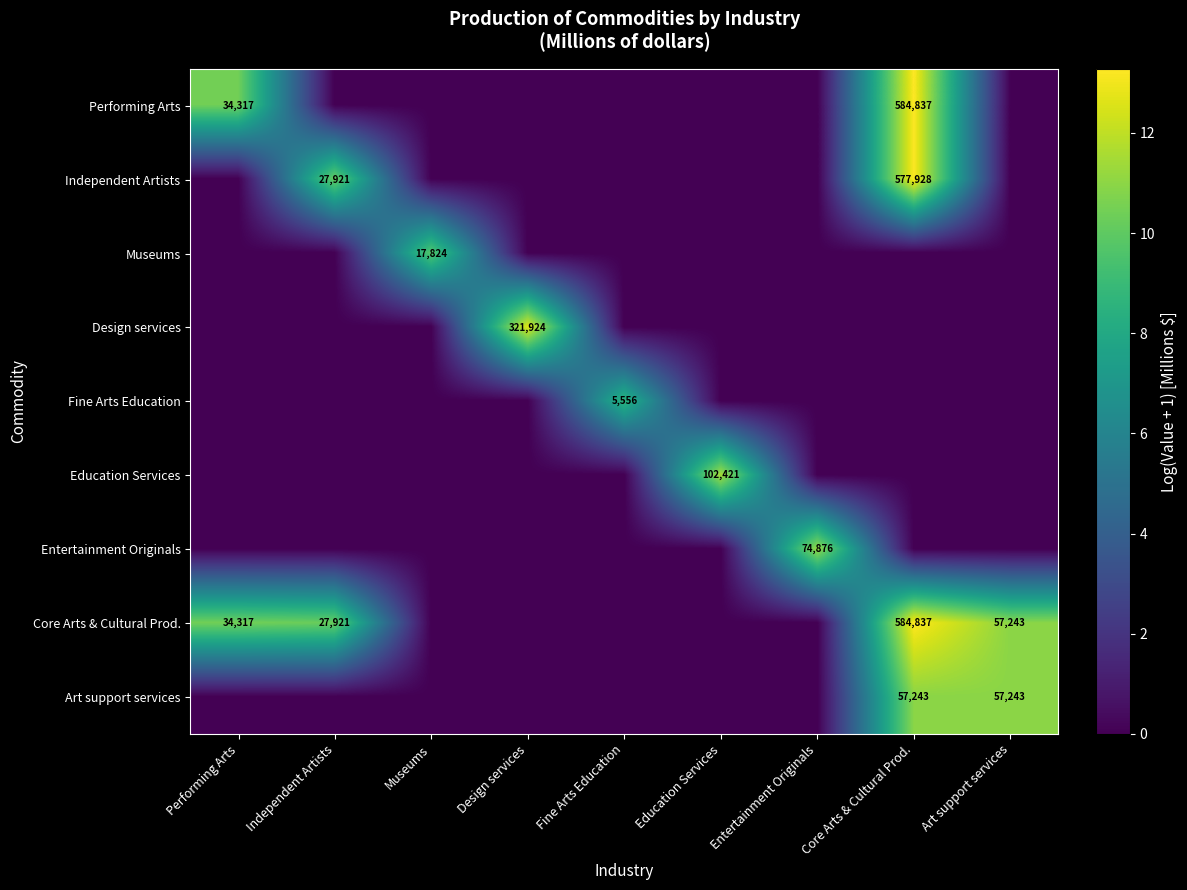

What is the sum of the Performing Arts values at Core Arts & Cultural Prod. and Performing Arts?

619154